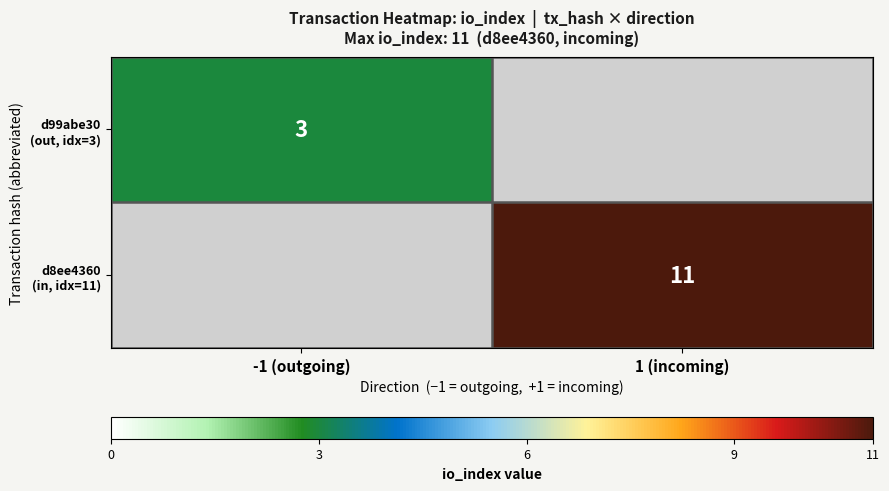

Rank the categories by d99abe30 (out, idx=3) value from highest to lowest.

-1 (outgoing), 1 (incoming)